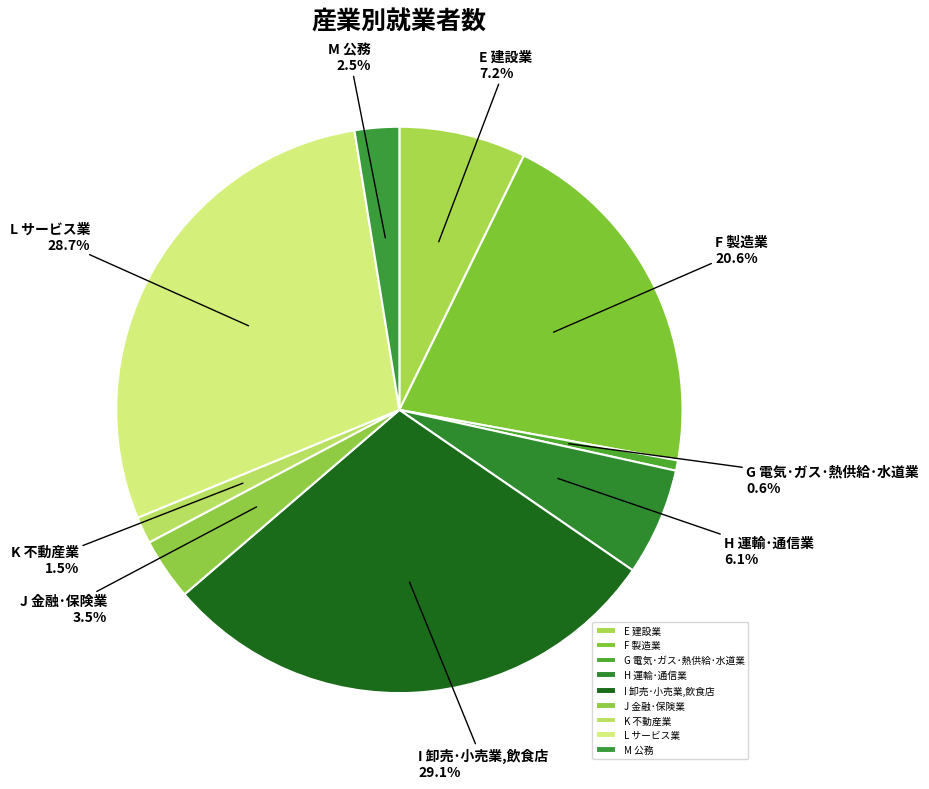

True or false: M 公務 accounts for 10% of the total.

False